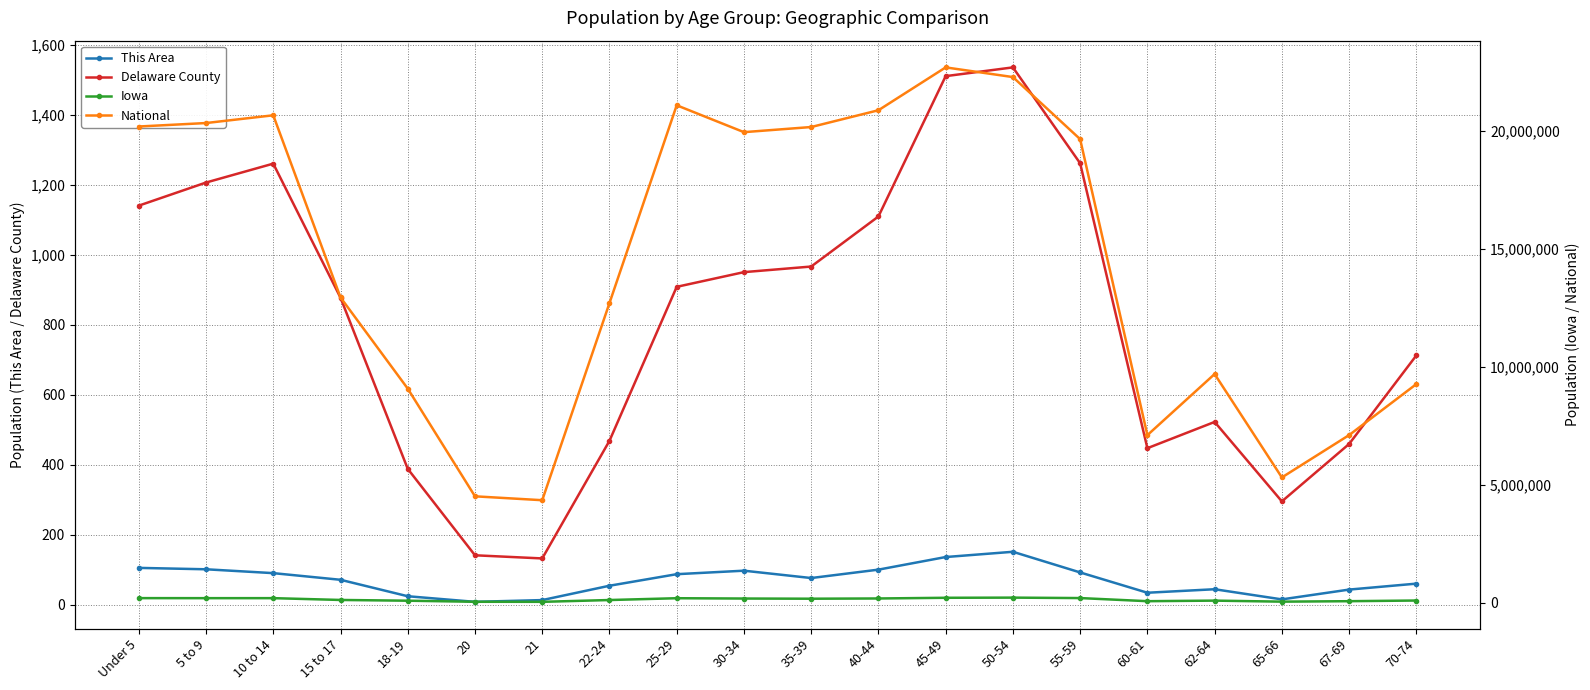

True or false: Delaware County and Iowa intersect in this chart.

False